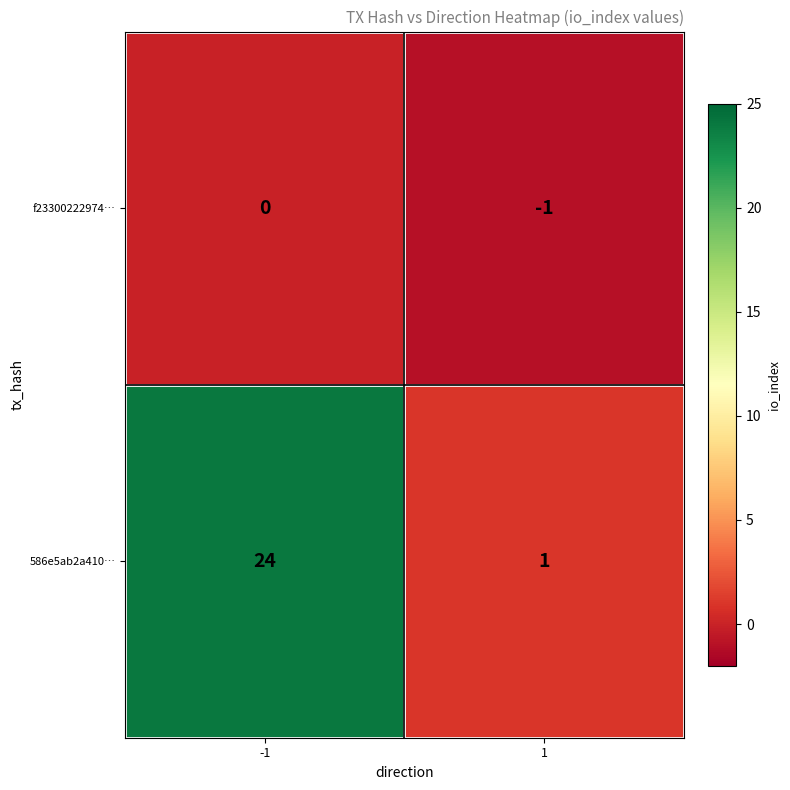

What is the difference between the maximum and minimum values in the 586e5ab2a410… series?

23